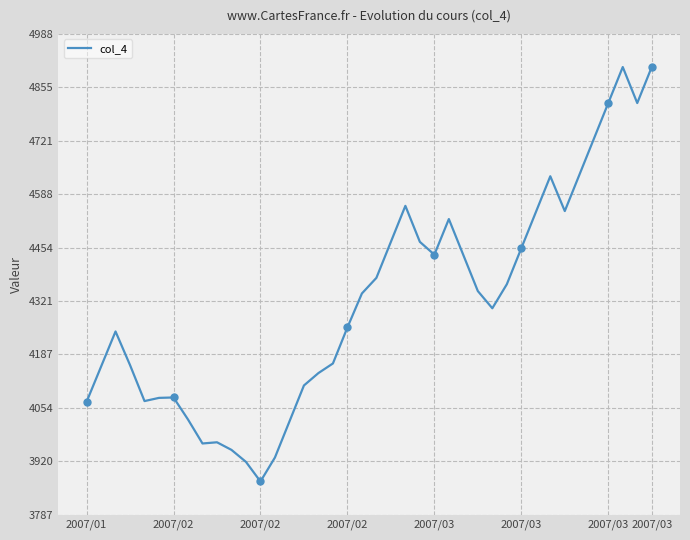

What is the smallest value displayed?

3870